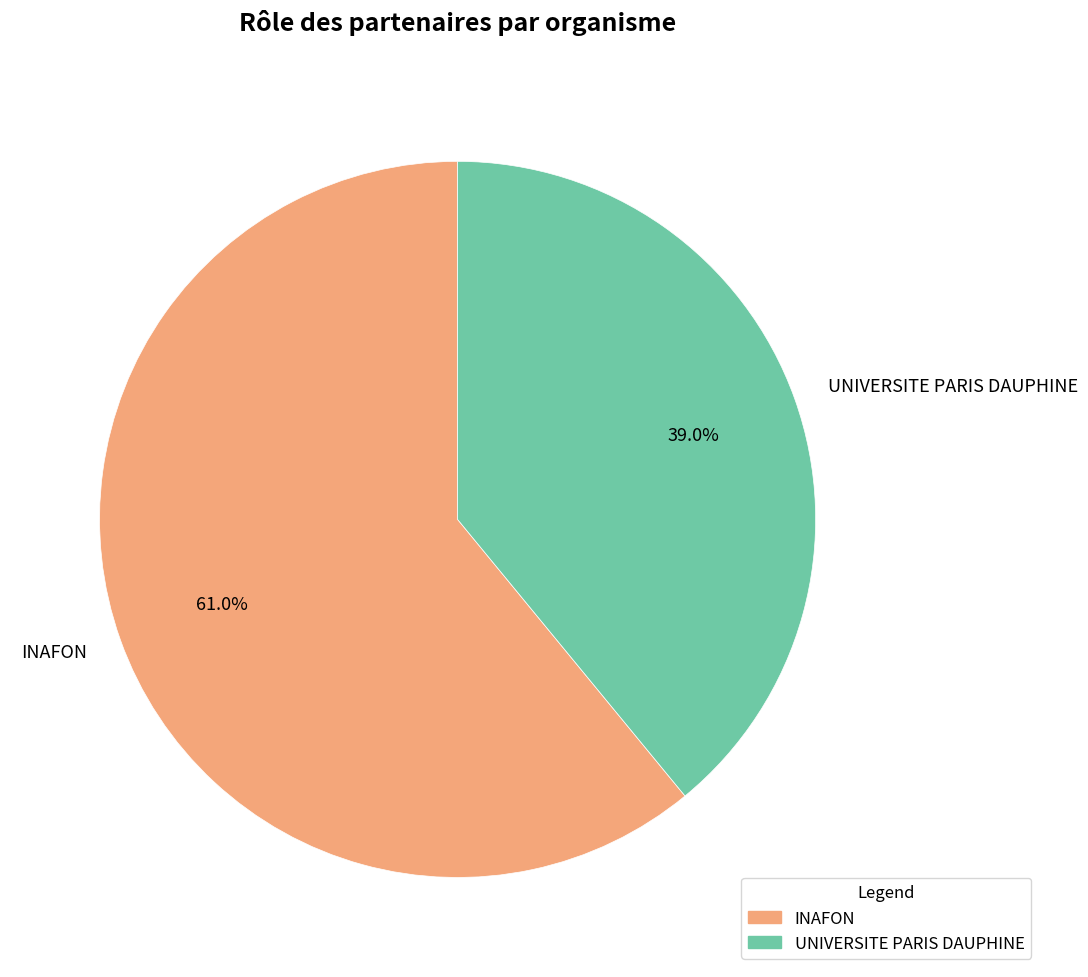

What percentage is NOT represented by INAFON?

39.0%